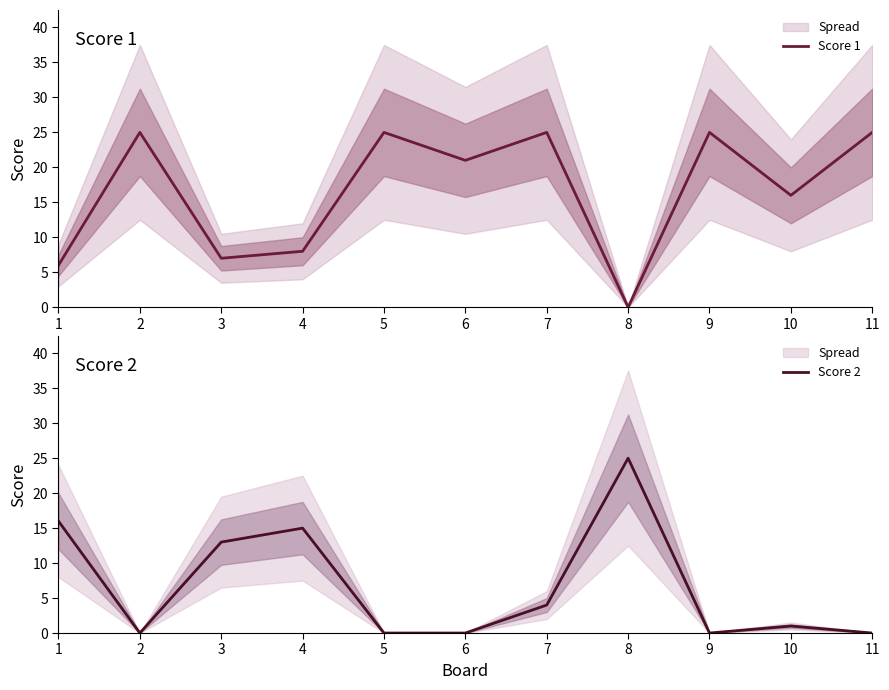

What are all the series names shown in the legend?

Score 1, Score 2